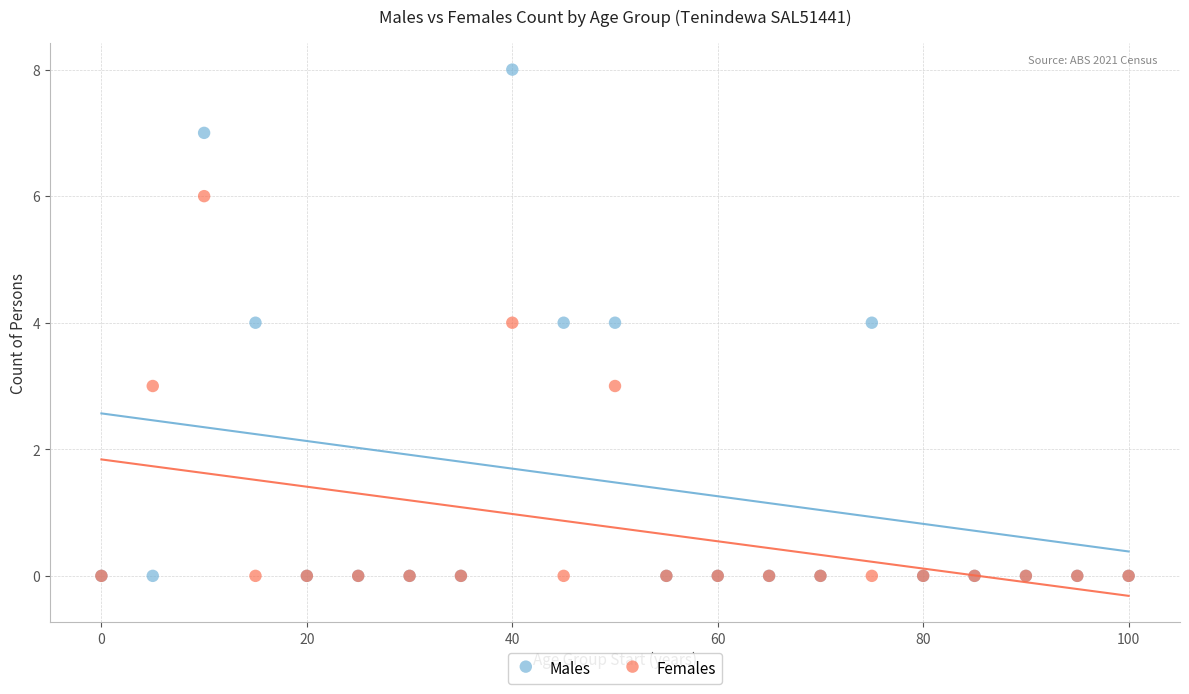

Which series has the widest spread of Y values?

Males